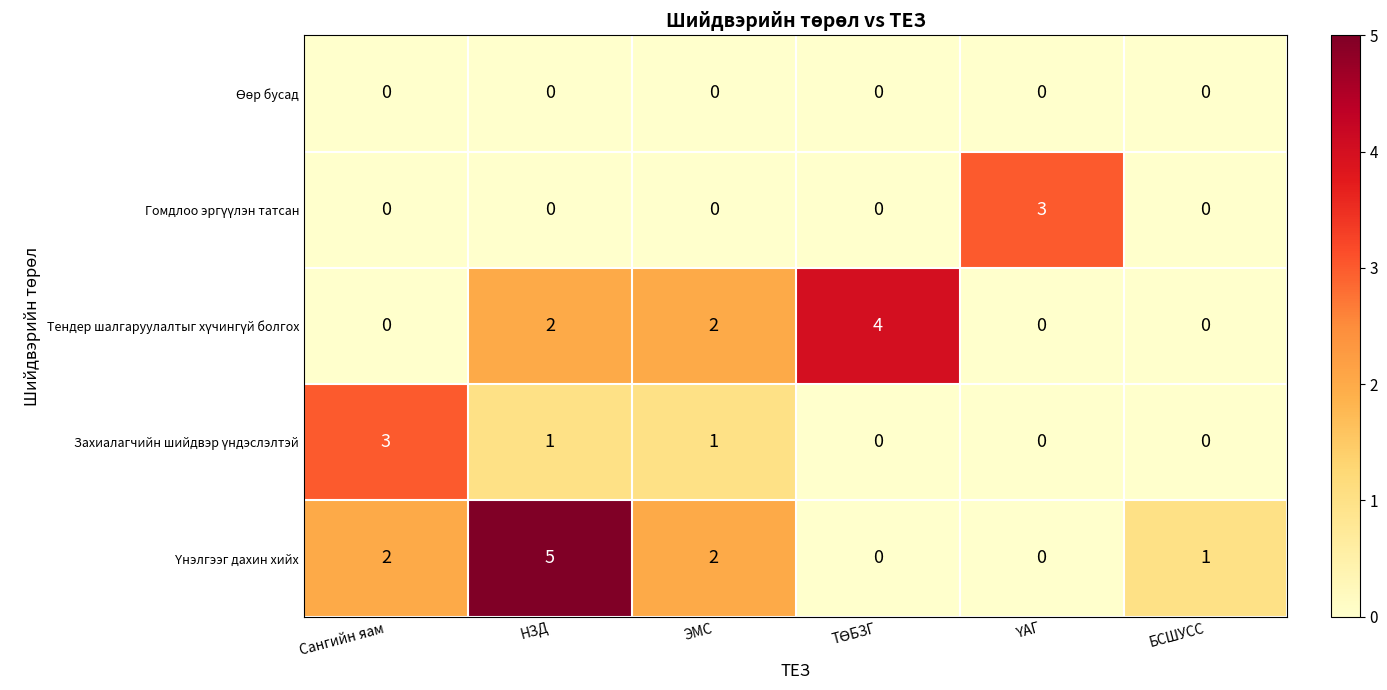

At which category does the chart reach its peak across all series?

НЗД